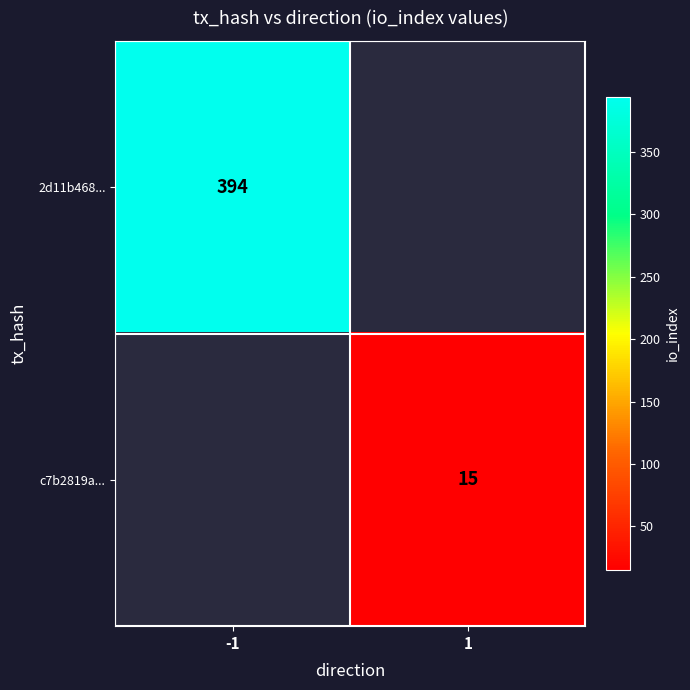

The c7b2819a... series shows 4.0 at 1. True or false?

False